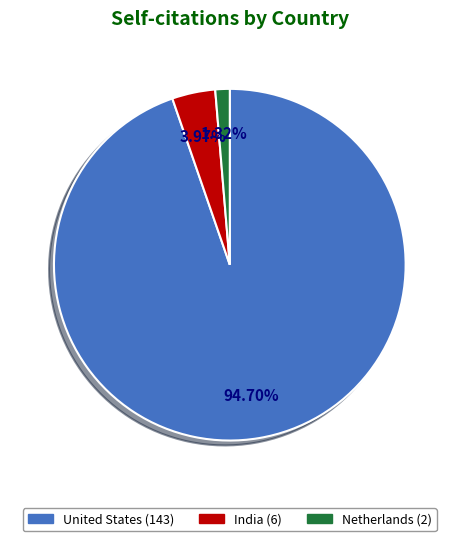

Is it true that United States is 95% of the pie?

True